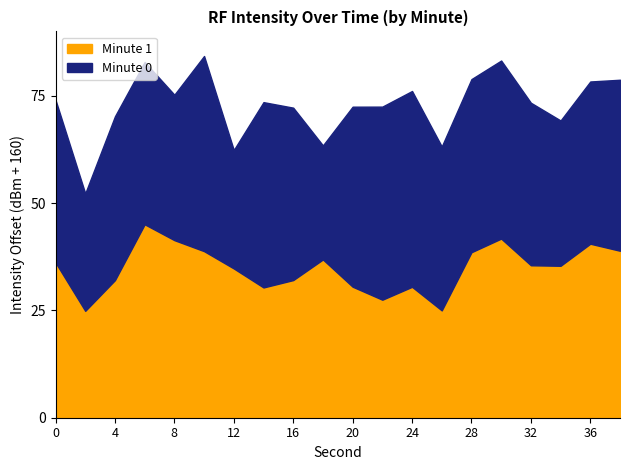

What is the minimum value for Minute 1?

24.9